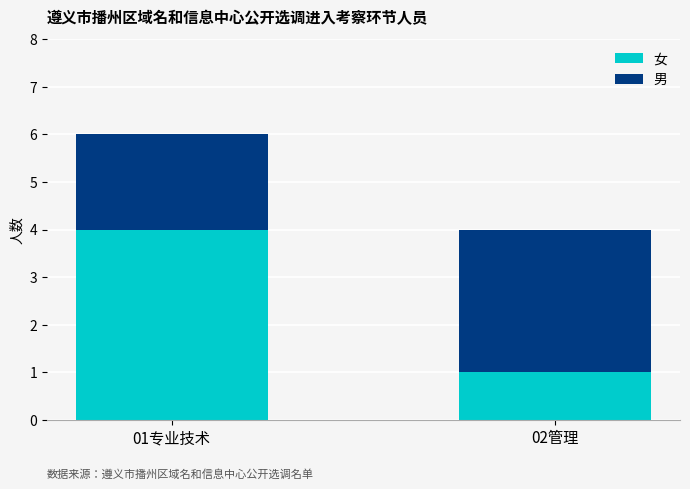

What is the sum of all 女 values?

5